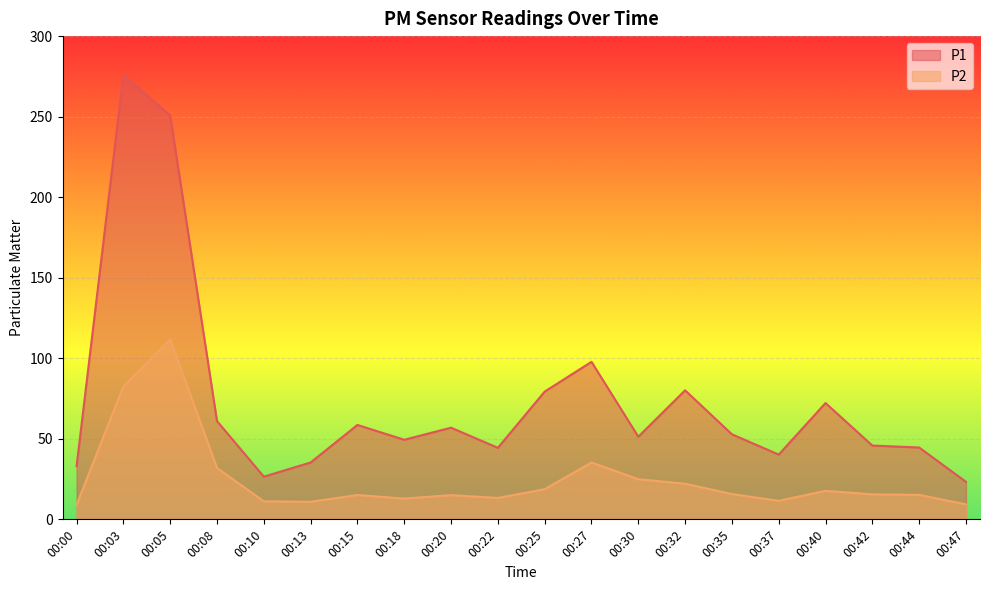

What is the difference between the maximum and second lowest values in the P2 series?

102.4